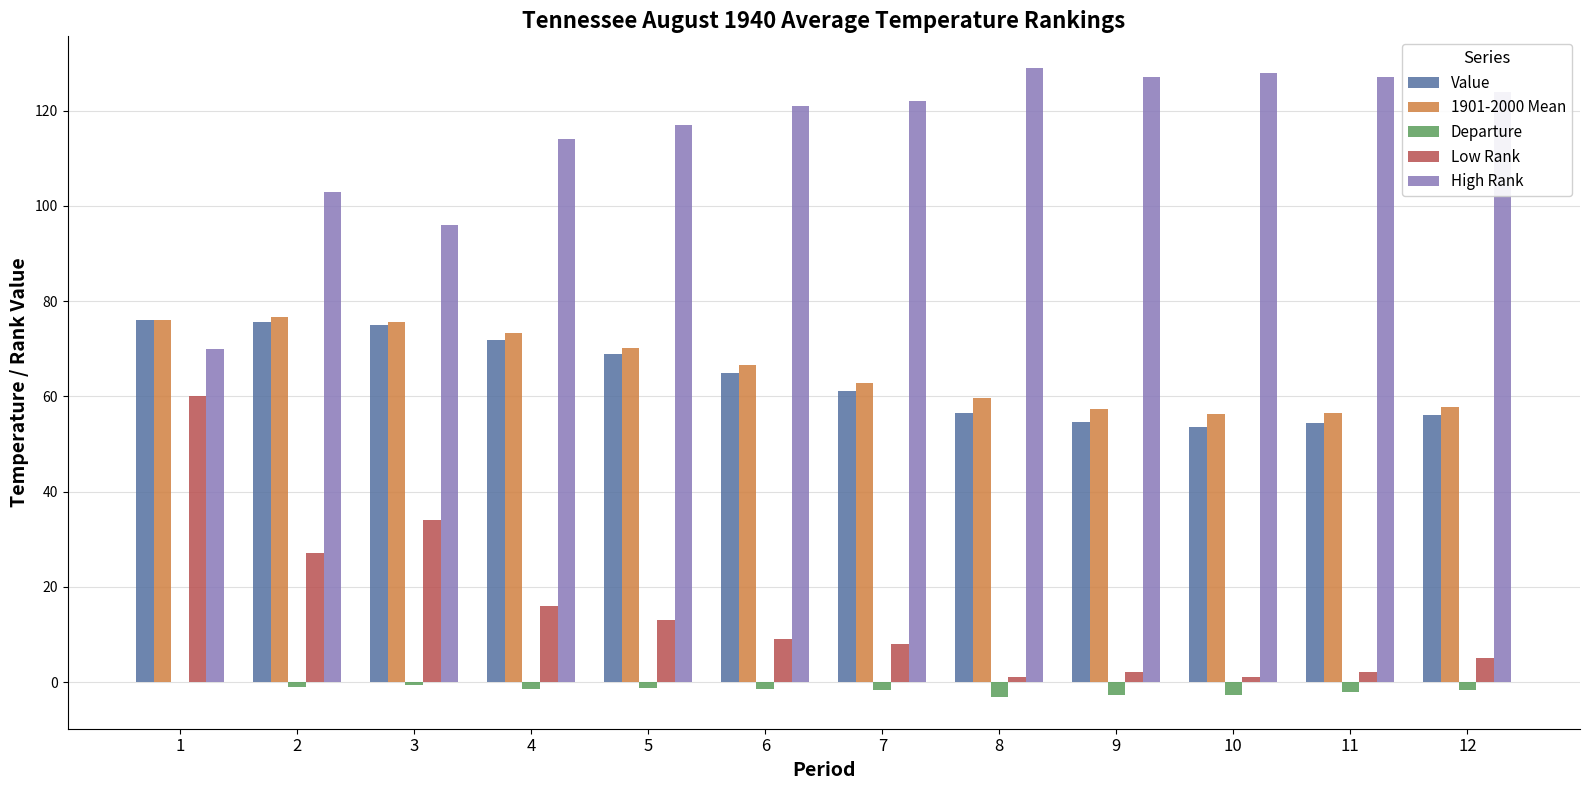

The value of Low Rank at 10 is 1.0. True or false?

True